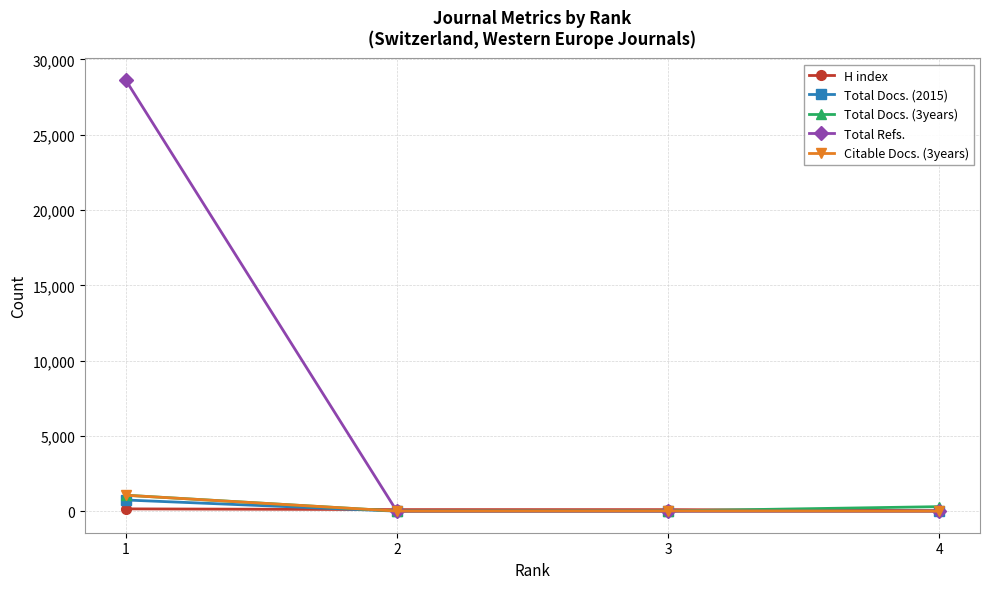

Which series has the largest total across all categories?

Total Refs.